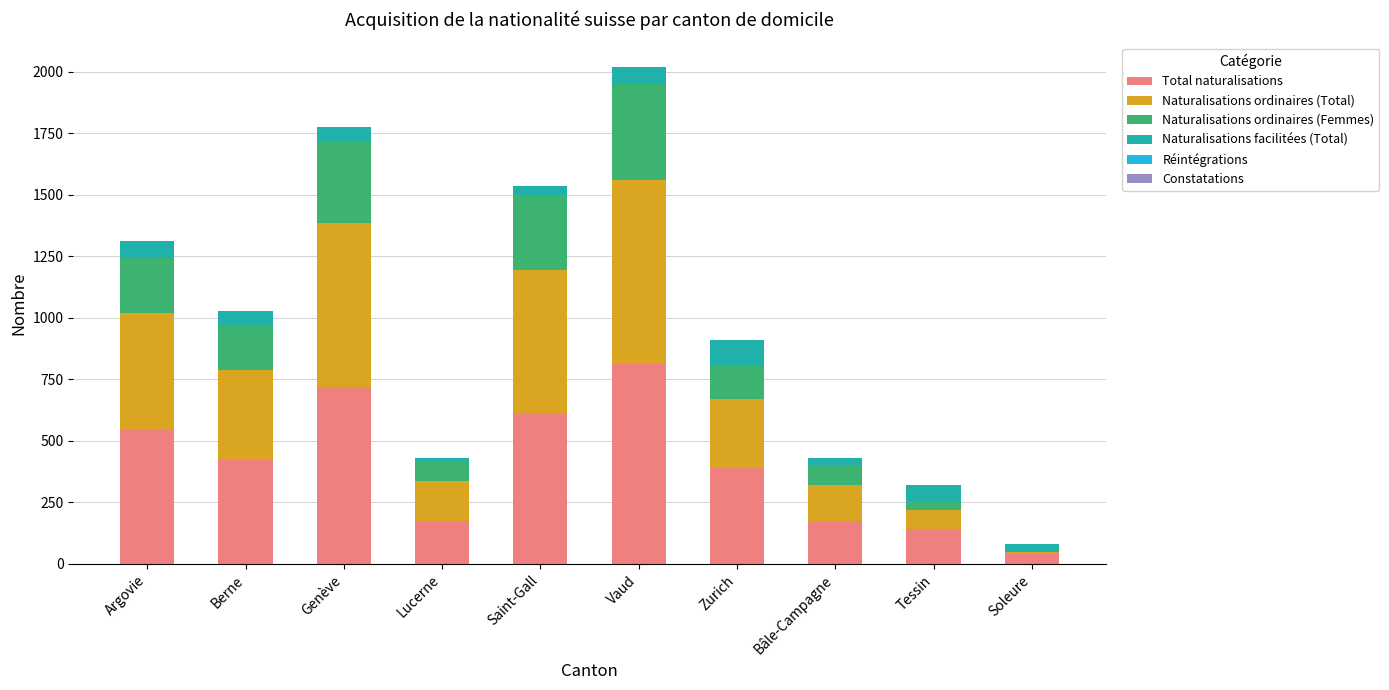

True or false: Total naturalisations has a value of 176 at Lucerne.

True